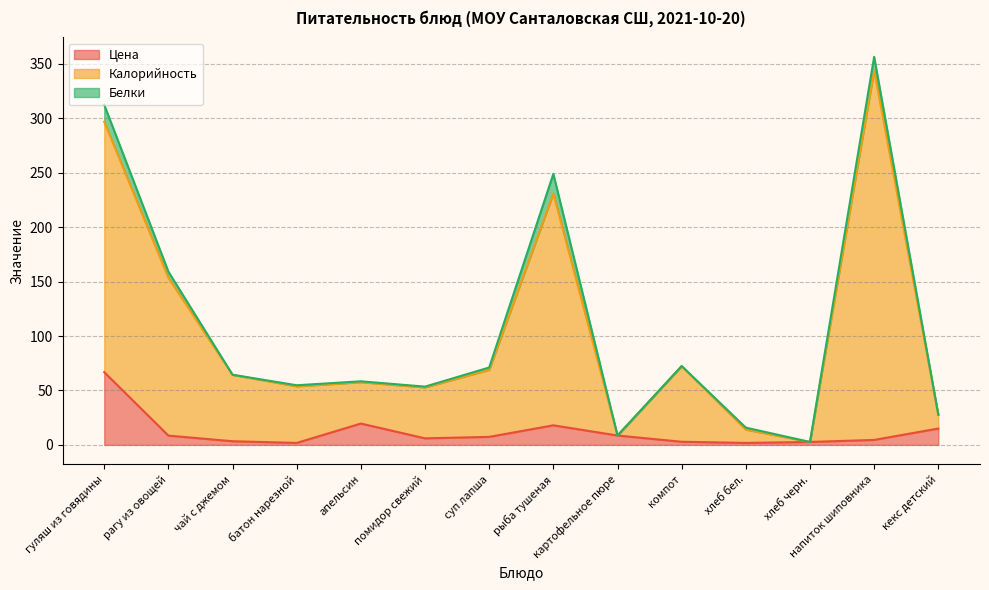

What is the difference between the maximum and second lowest values in the Калорийность series?

335.6